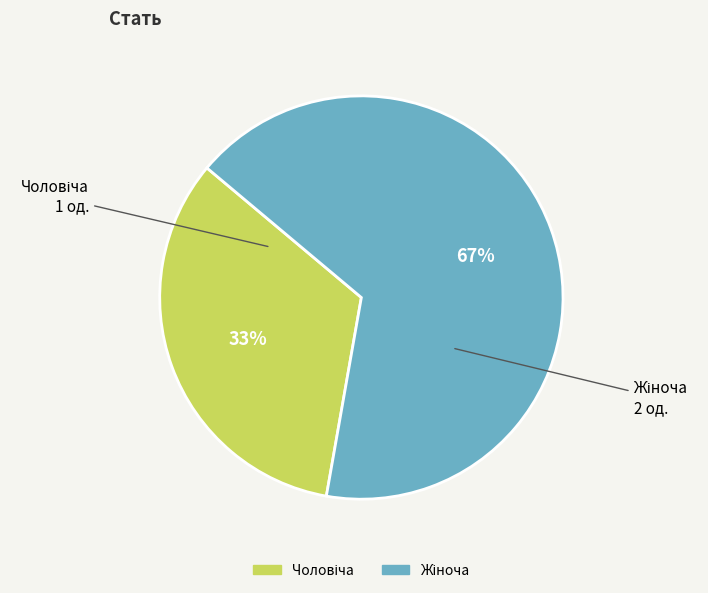

To the nearest percent, what is the average slice percentage?

50%